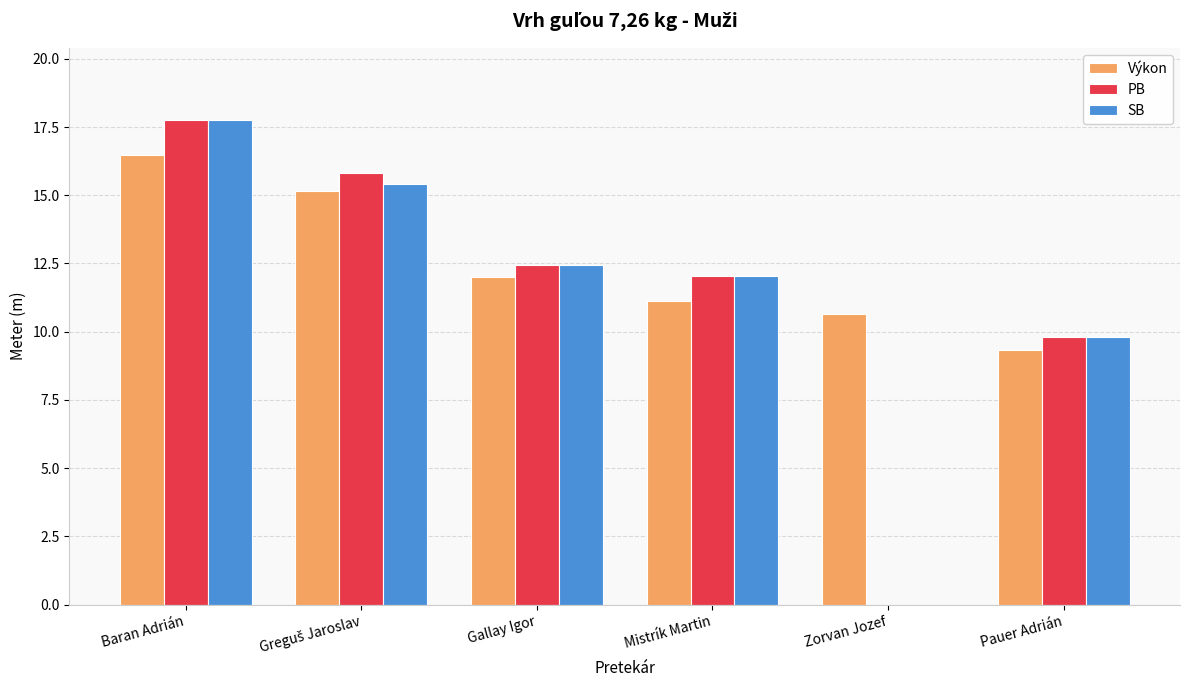

At which category is the sum across all series the highest?

Baran Adrián